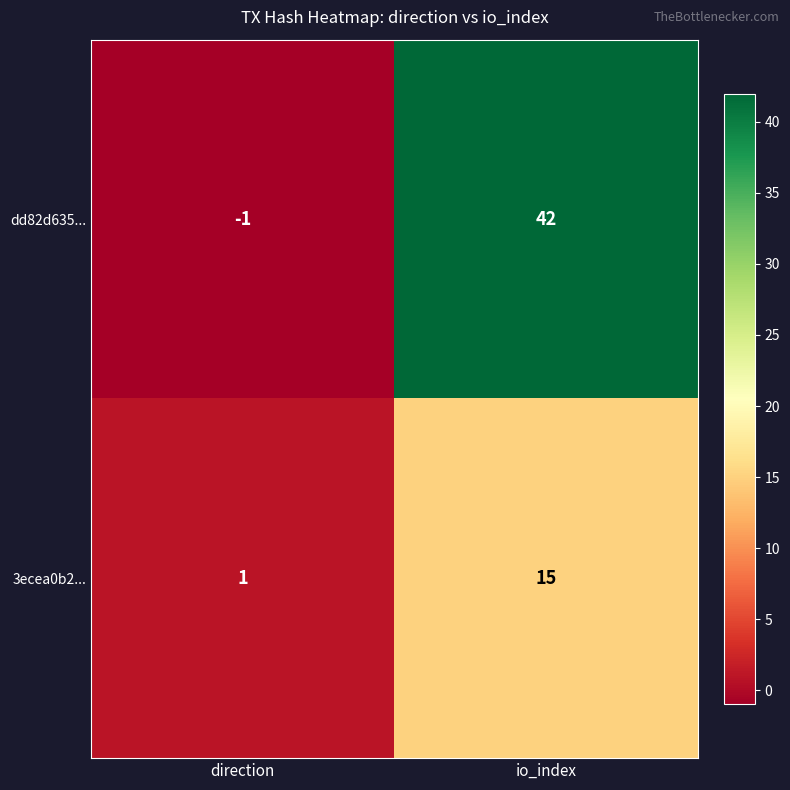

What is the difference between the highest and lowest values at io_index?

27